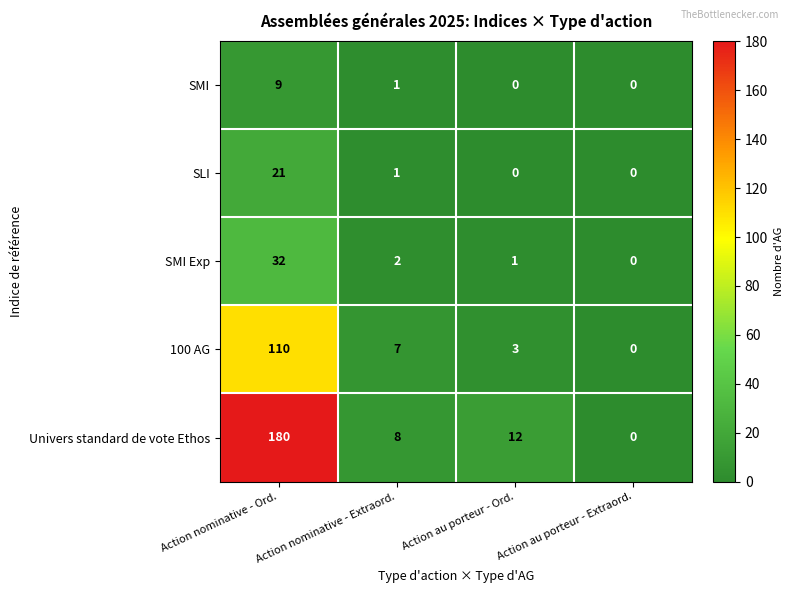

What is the maximum value shown in the chart?

180